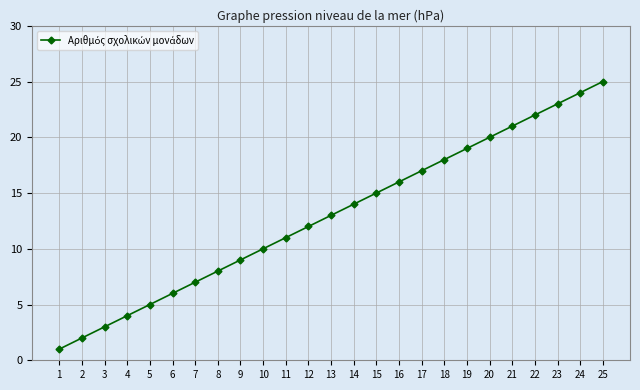

At which label is the value closest to 13?

13